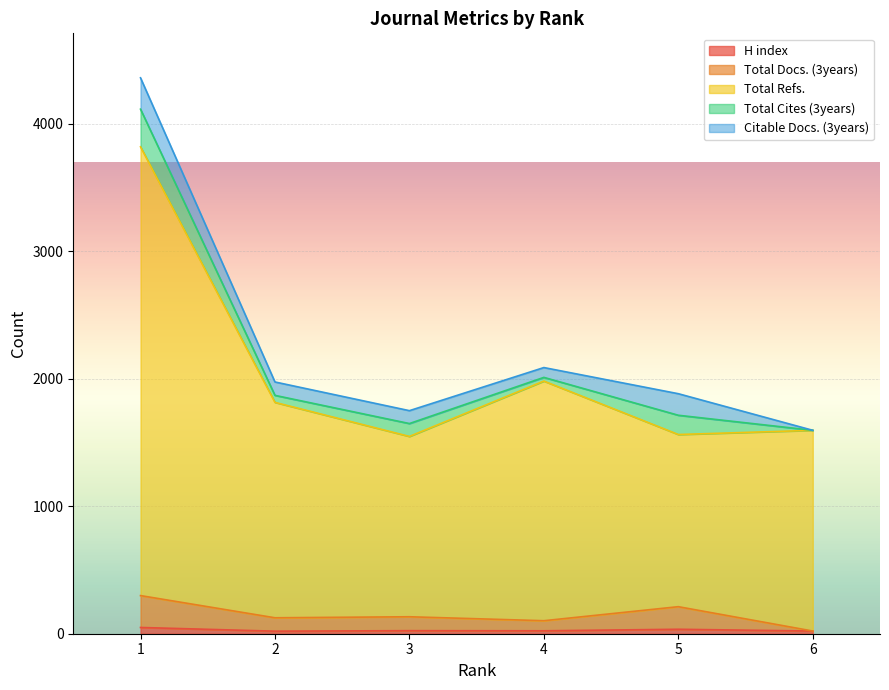

Which series has the largest total across all categories?

Total Refs.